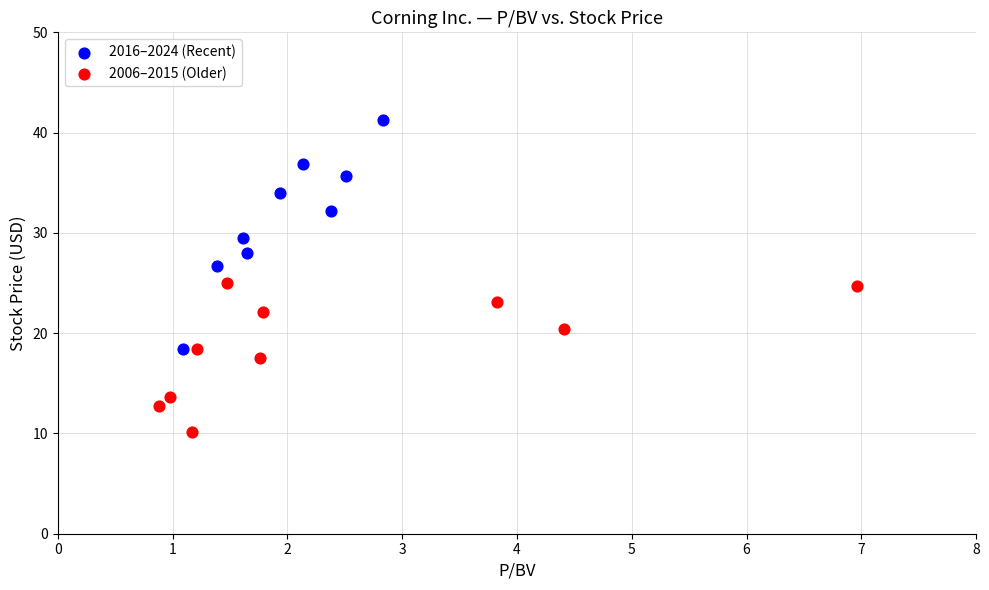

Which series has the widest spread of Y values?

2016–2024 (Recent)